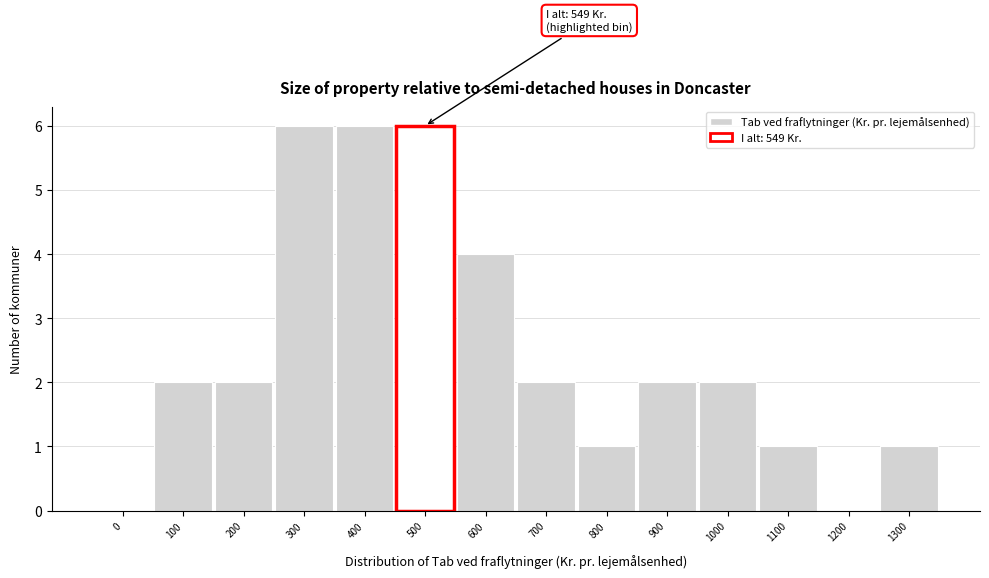

Reading left to right, what are all the values shown in this chart?

0=0	100=2	200=2	300=6	400=6	500=6	600=4	700=2	800=1	900=2	1000=2	1100=1	1200=0	1300=1